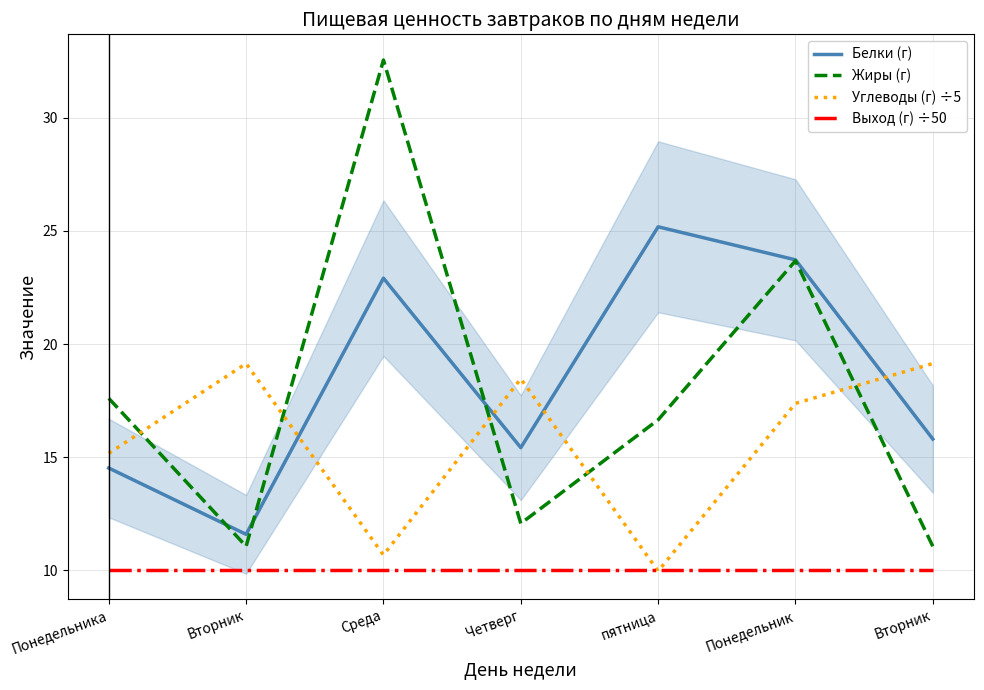

True or false: Белки (г) has a value of 19.7 at Вторник.

False